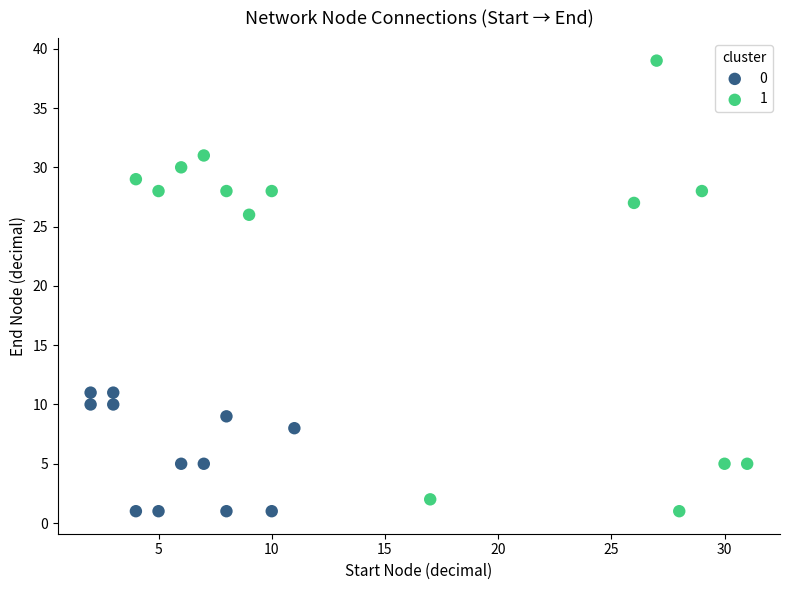

What are all the series names shown in the legend?

0, 1